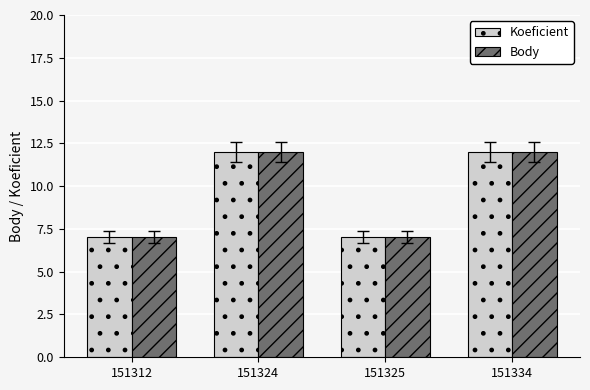

What is the minimum value shown in the chart?

7